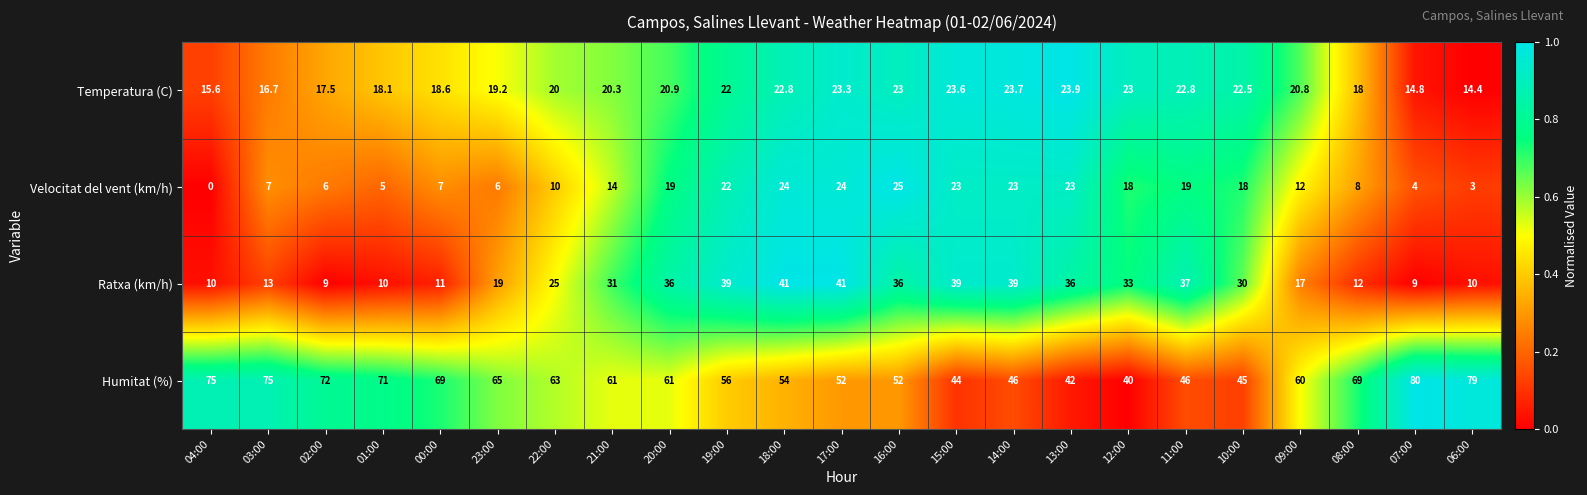

What value does the Temperatura (C) series have at 11:00?

22.8